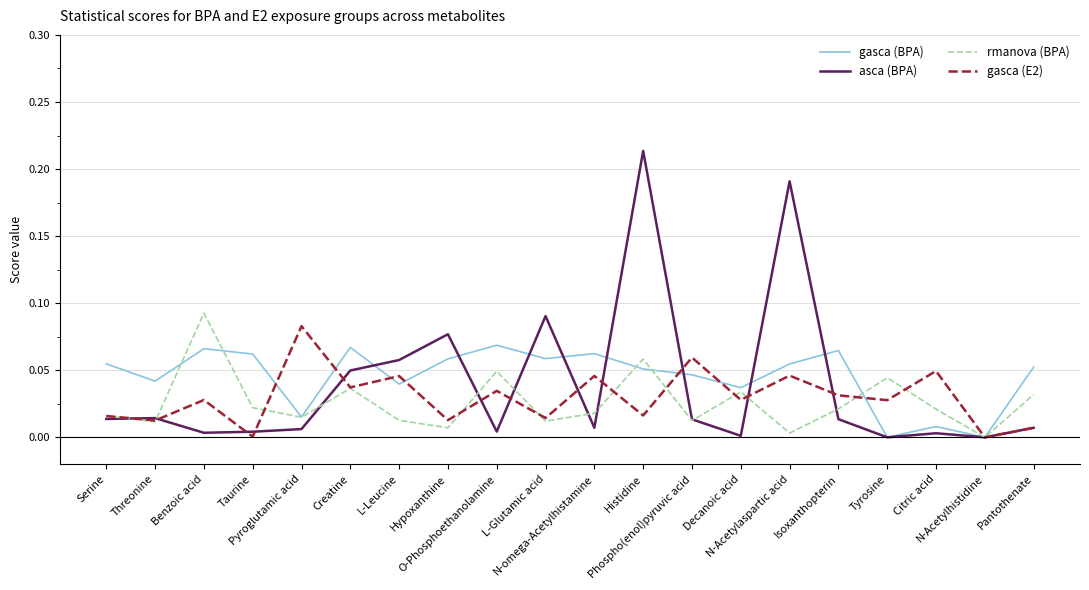

How many lines are shown in the chart?

4